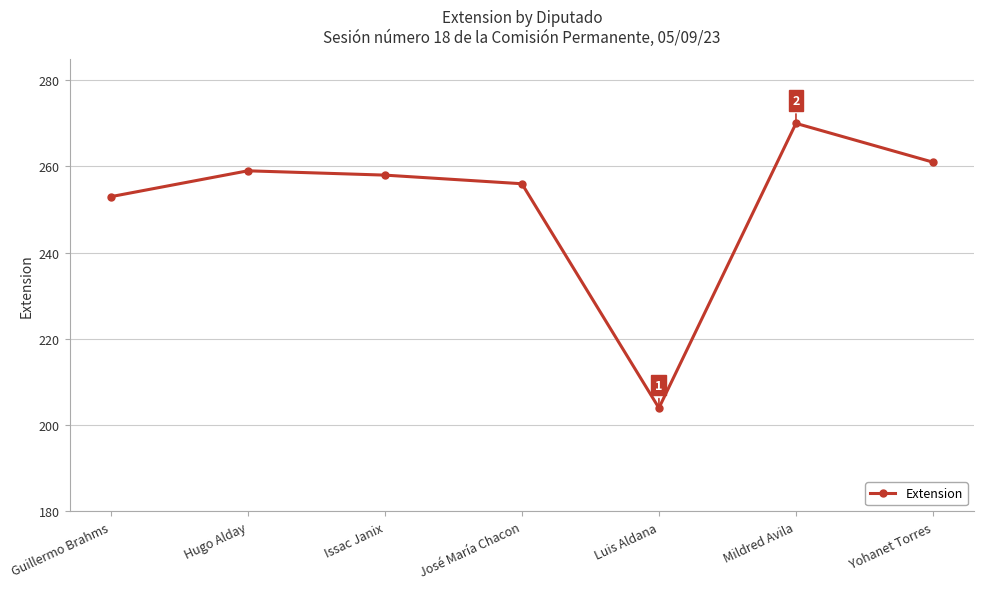

Reading left to right, extract all data points from this chart.

Guillermo Brahms=253	Hugo Alday=259	Issac Janix=258	José María Chacon=256	Luis Aldana=204	Mildred Avila=270	Yohanet Torres=261